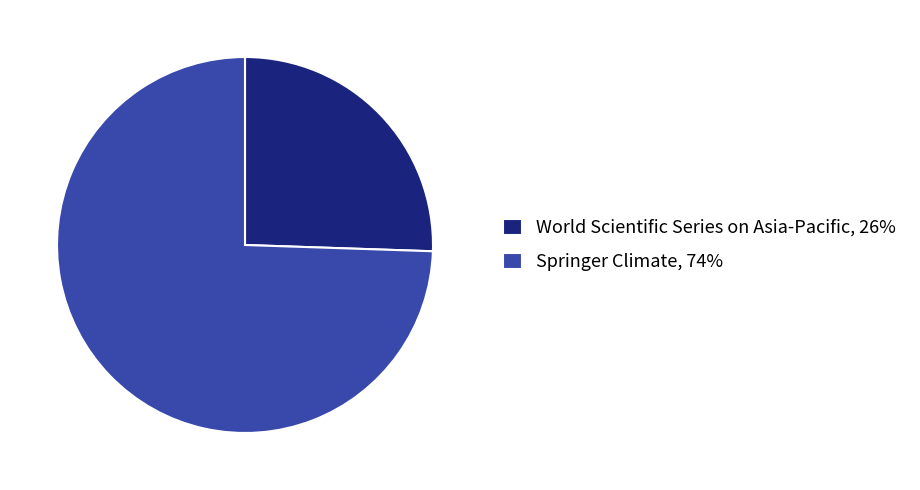

Does any single category account for the majority?

Yes